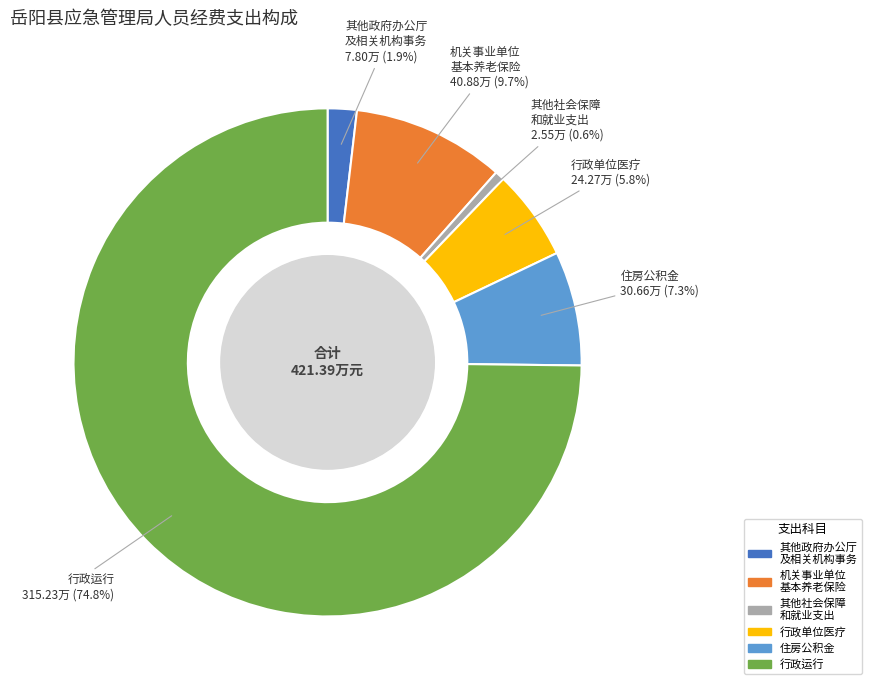

Which category has the smallest portion of the pie?

其他社会保障 和就业支出